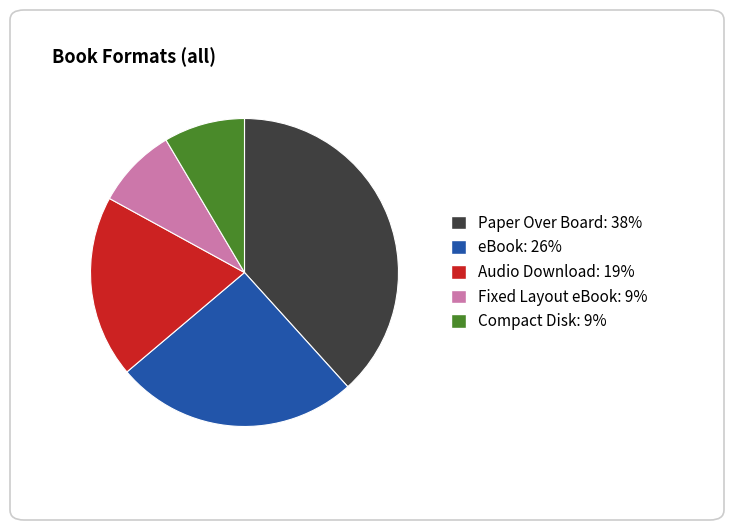

How many segments does this pie chart have?

5